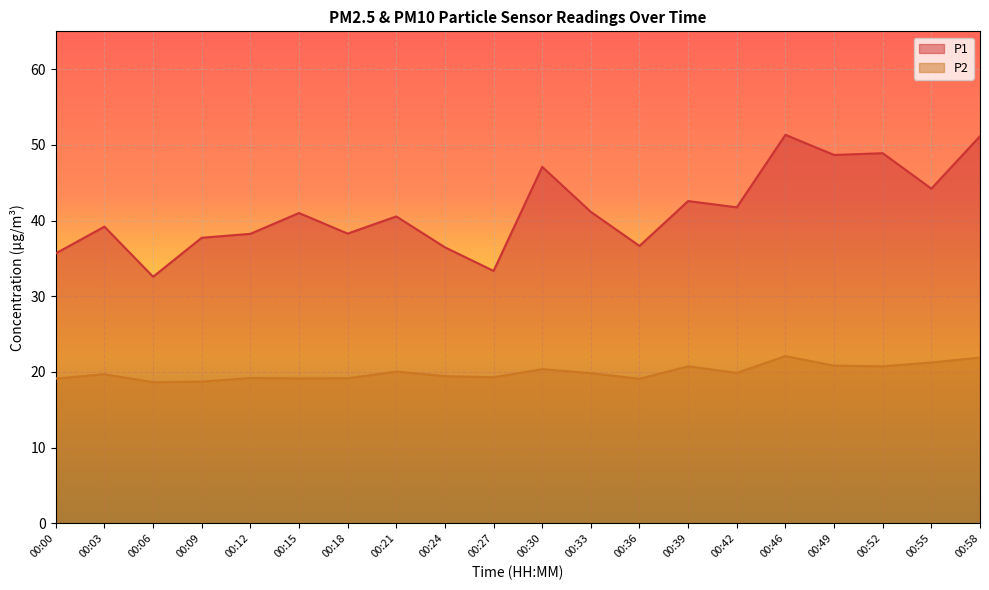

Reading left to right, list all the values displayed in this chart.

P1: 00:00=35.7	00:03=39.2	00:06=32.6	00:09=37.7	00:12=38.2	00:15=41.0	00:18=38.3	00:21=40.5	00:24=36.5	00:27=33.4	00:30=47.1	00:33=41.1	00:36=36.6	00:39=42.6	00:42=41.8	00:46=51.3	00:49=48.7	00:52=48.9	00:55=44.2	00:58=51.1
P2: 00:00=19.1	00:03=19.7	00:06=18.6	00:09=18.7	00:12=19.2	00:15=19.1	00:18=19.2	00:21=20.1	00:24=19.4	00:27=19.3	00:30=20.4	00:33=19.9	00:36=19.1	00:39=20.8	00:42=19.9	00:46=22.1	00:49=20.8	00:52=20.8	00:55=21.2	00:58=21.9